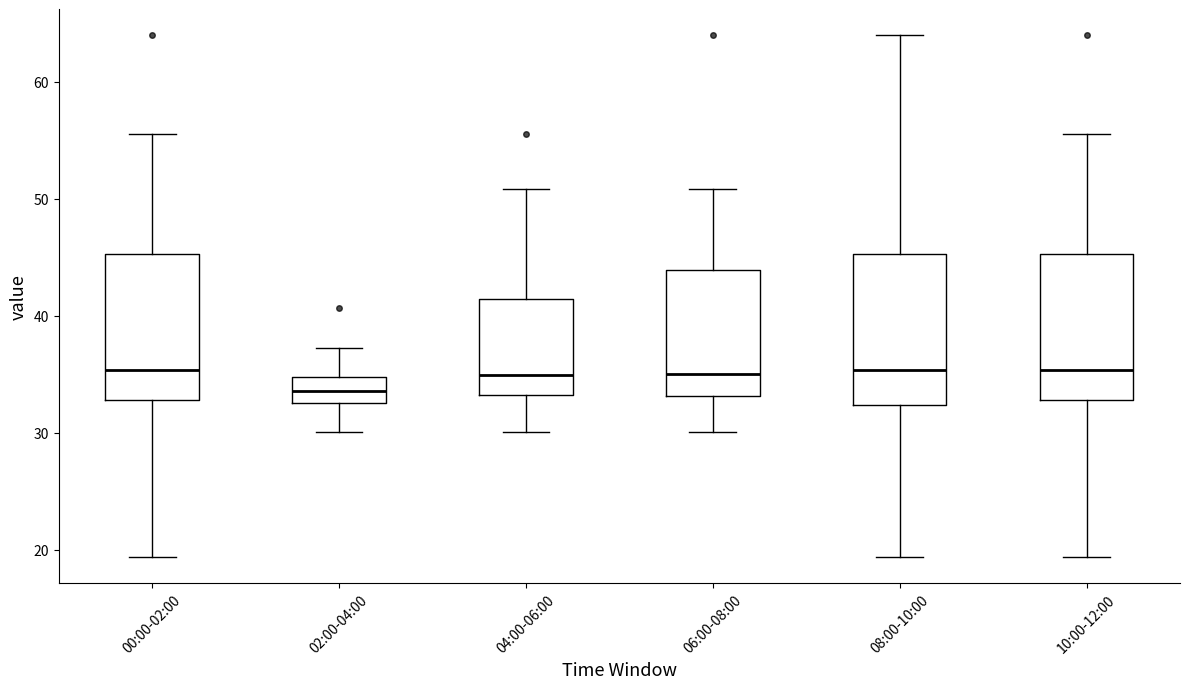

Reading left to right, read every box against the y-axis: the position of its median line, the range the box covers, and the ends of its whiskers. The values are not printed on the chart, so give them approximately, as read against the axis.

00:00-02:00: median 35, box 33 to 45, whiskers 19 to 56
02:00-04:00: median 34, box 33 to 35, whiskers 30 to 37
04:00-06:00: median 35, box 33 to 41, whiskers 30 to 51
06:00-08:00: median 35, box 33 to 44, whiskers 30 to 51
08:00-10:00: median 35, box 32 to 45, whiskers 19 to 64
10:00-12:00: median 35, box 33 to 45, whiskers 19 to 56